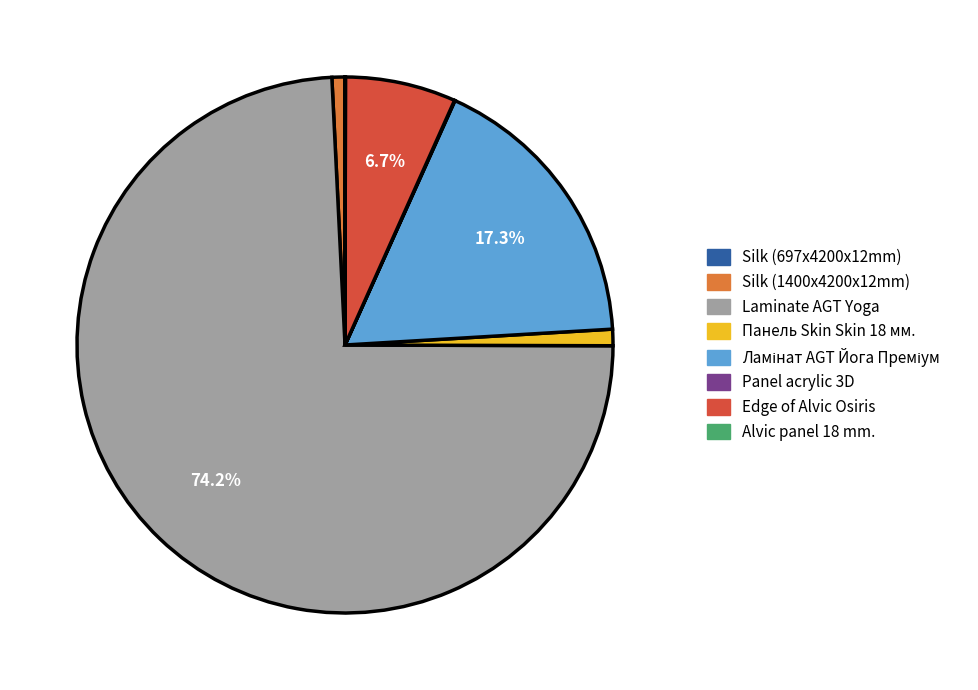

Is there any slice that represents more than half of the pie?

Yes